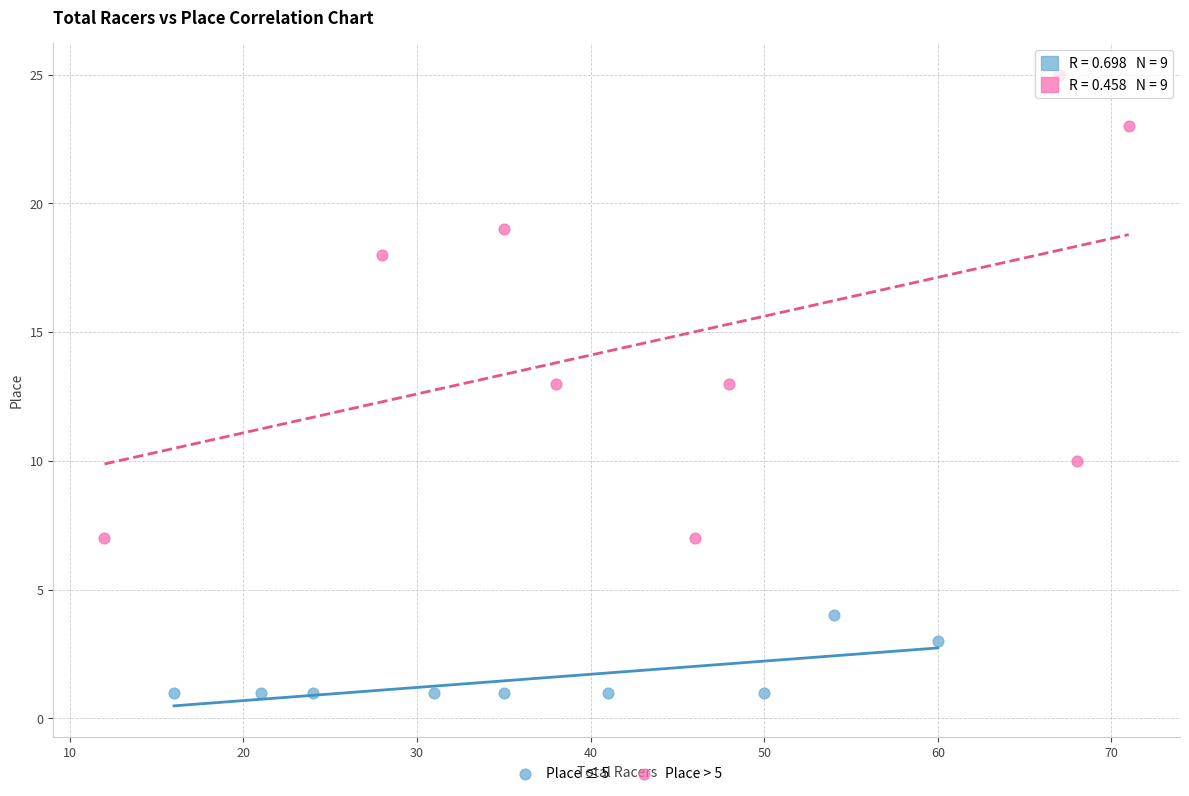

Which series has the largest Y range (max minus min)?

Place > 5